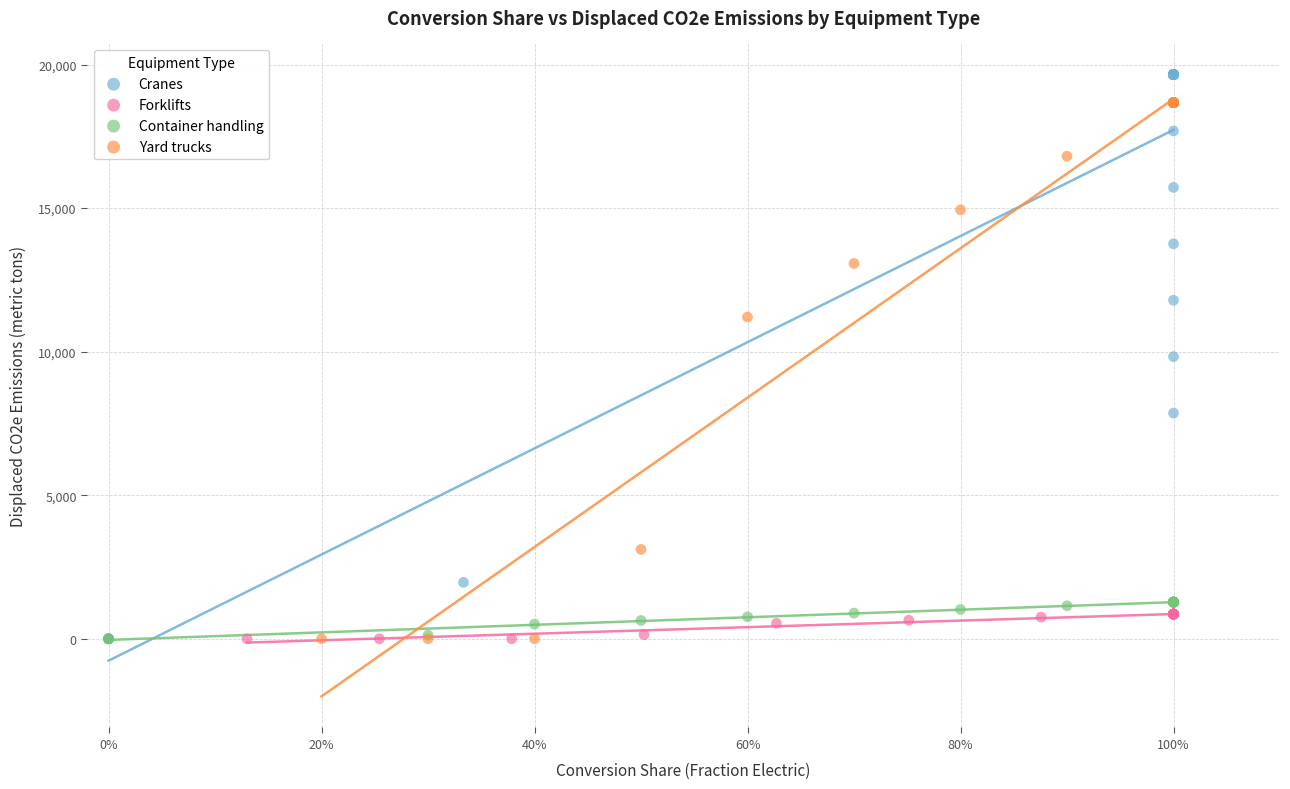

Which series reaches the maximum Y coordinate?

Cranes